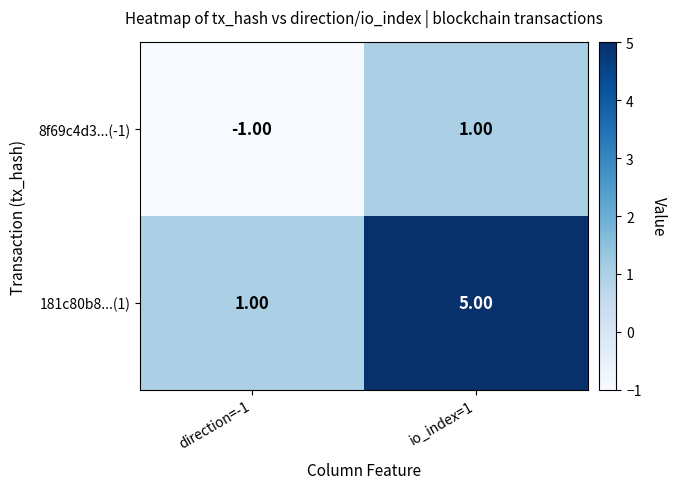

How many data points does each series have?

2